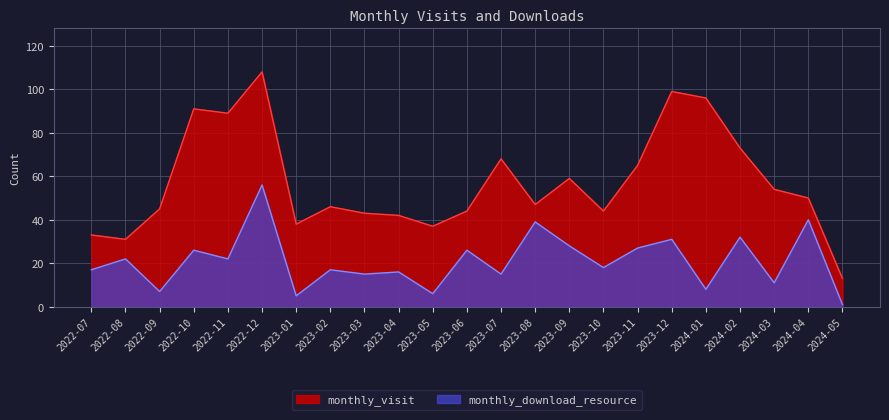

Reading right to left, what are all the values shown in this chart?

monthly_visit: 2024-05=13	2024-04=50	2024-03=54	2024-02=73	2024-01=96	2023-12=99	2023-11=65	2023-10=44	2023-09=59	2023-08=47	2023-07=68	2023-06=44	2023-05=37	2023-04=42	2023-03=43	2023-02=46	2023-01=38	2022-12=108	2022-11=89	2022-10=91	2022-09=45	2022-08=31	2022-07=33
monthly_download_resource: 2024-05=1	2024-04=40	2024-03=11	2024-02=32	2024-01=8	2023-12=31	2023-11=27	2023-10=18	2023-09=28	2023-08=39	2023-07=15	2023-06=26	2023-05=6	2023-04=16	2023-03=15	2023-02=17	2023-01=5	2022-12=56	2022-11=22	2022-10=26	2022-09=7	2022-08=22	2022-07=17